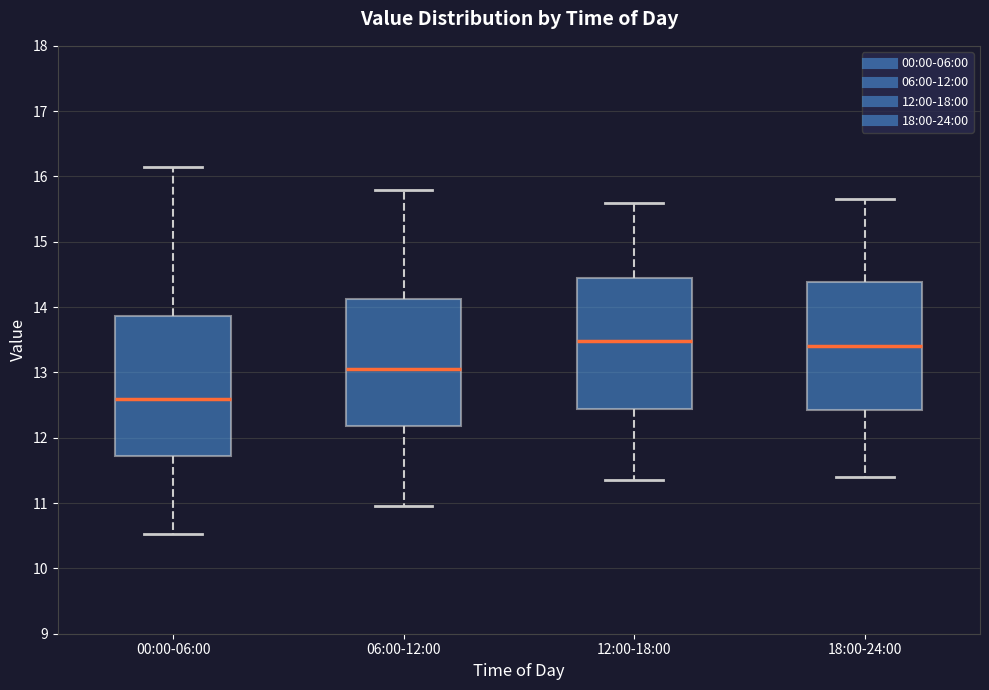

Reading left to right, transcribe this box plot: for each box, give where its median line is, the range the box spans, and where its two whiskers end, as read against the y-axis. The values are not printed on the chart, so give them approximately, as read against the axis.

00:00-06:00: median 12.6, box 11.7 to 13.9, whiskers 10.5 to 16.2
06:00-12:00: median 13.1, box 12.2 to 14.1, whiskers 11.0 to 15.8
12:00-18:00: median 13.5, box 12.4 to 14.5, whiskers 11.4 to 15.6
18:00-24:00: median 13.4, box 12.4 to 14.4, whiskers 11.4 to 15.7